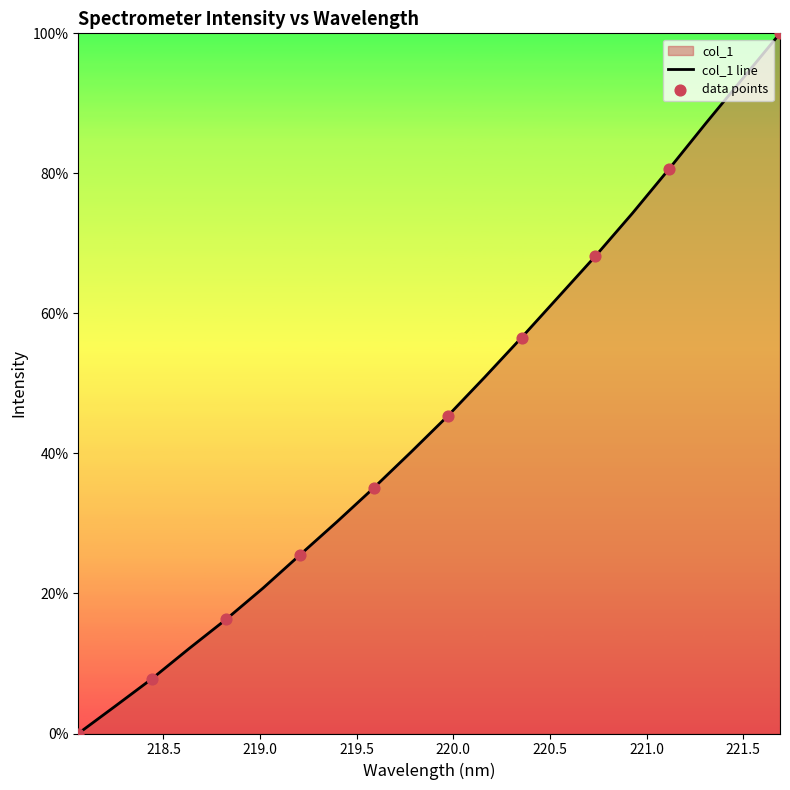

What is the ratio of the value at 218.6332 to the value at 219.3979?

0.4